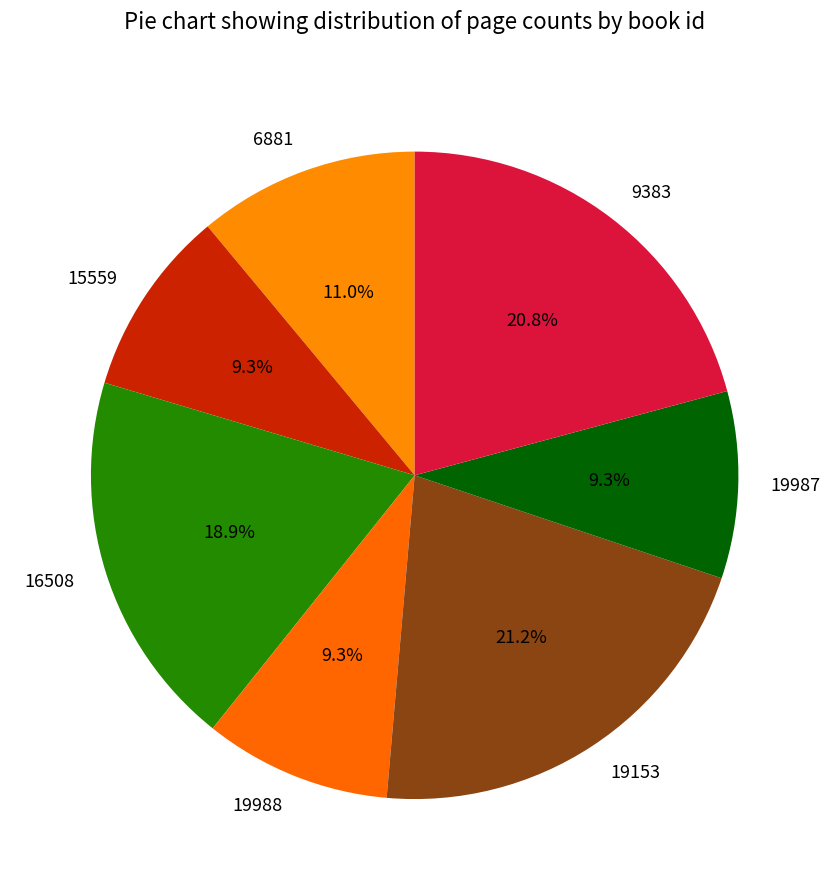

Combined, do 19153 and 15559 account for over 50%?

No